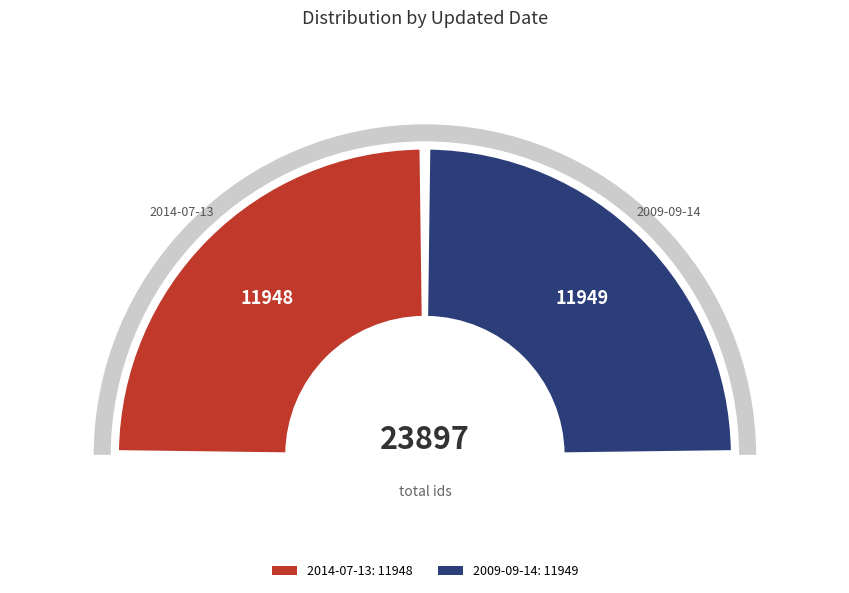

What percentage is the 2014-07-13 slice, to the nearest percent?

50%